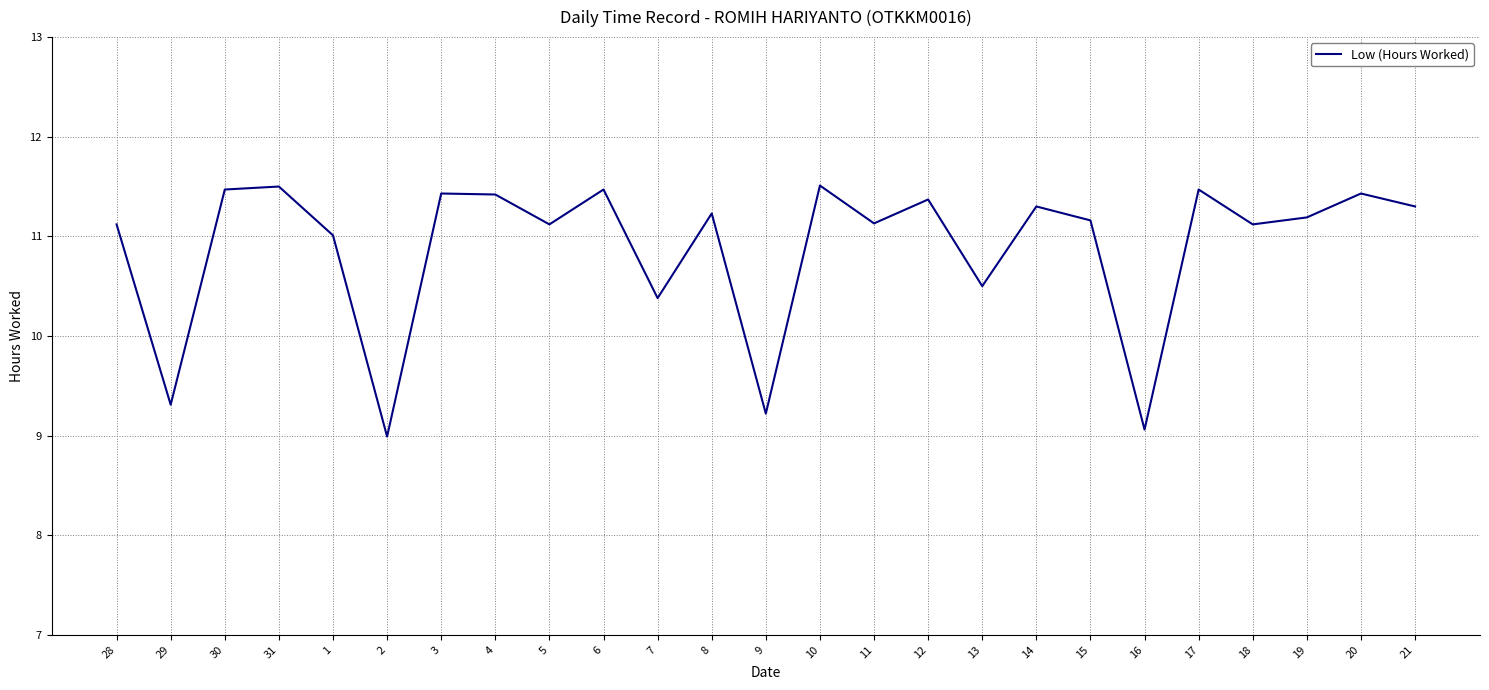

Is it true that the value at 30 is 5.2?

False